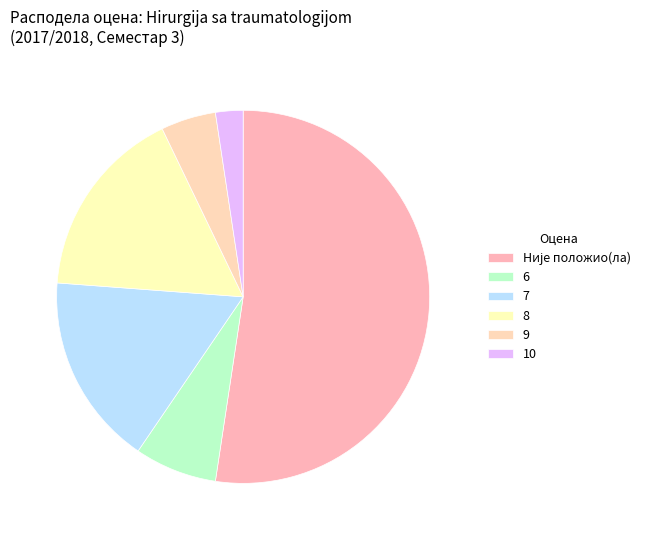

How many segments does this pie chart have?

6